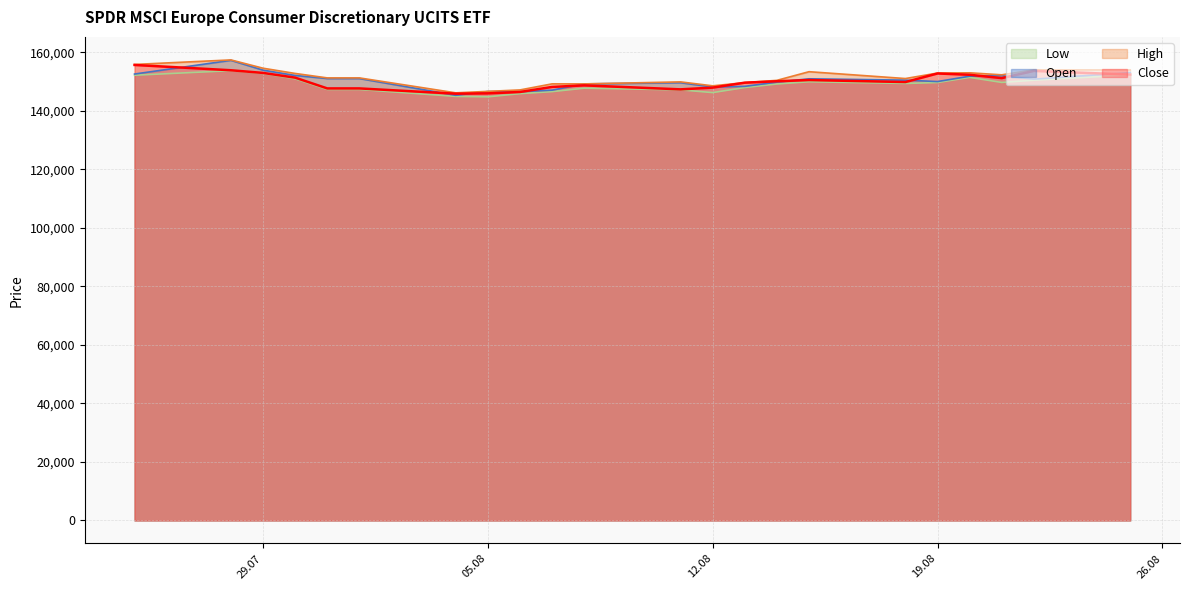

What is the minimum value for Open?

145280